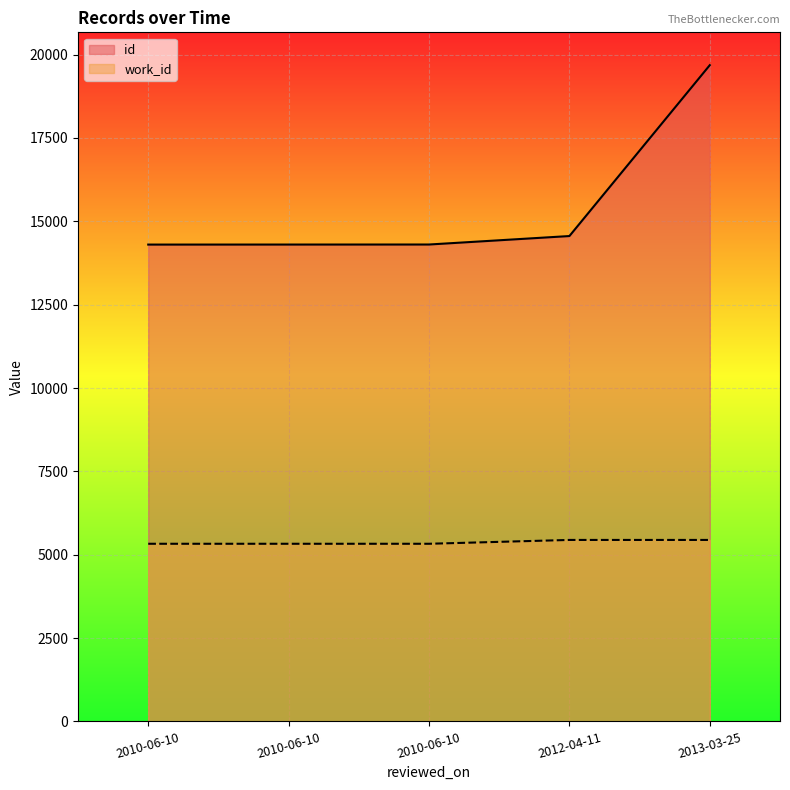

At 2010-06-10, list the series in order from smallest to largest.

work_id, id